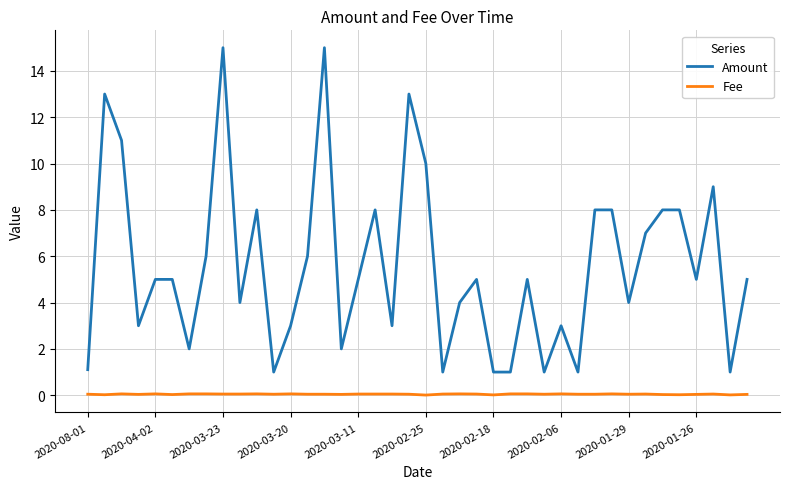

Rank the series by their maximum value, from lowest to highest.

Fee, Amount